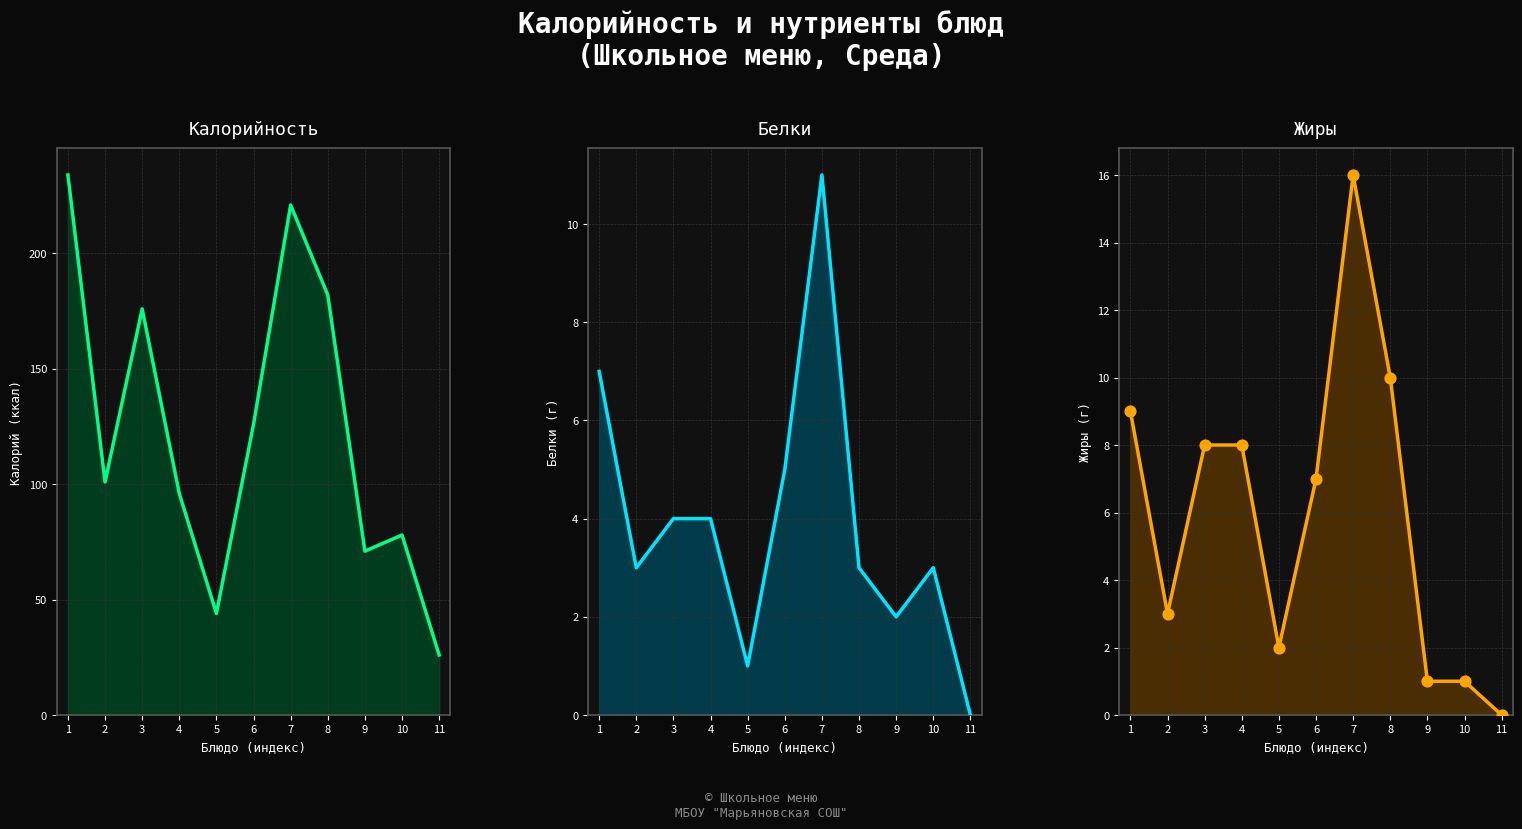

Which series contains the lowest Y value?

Белки